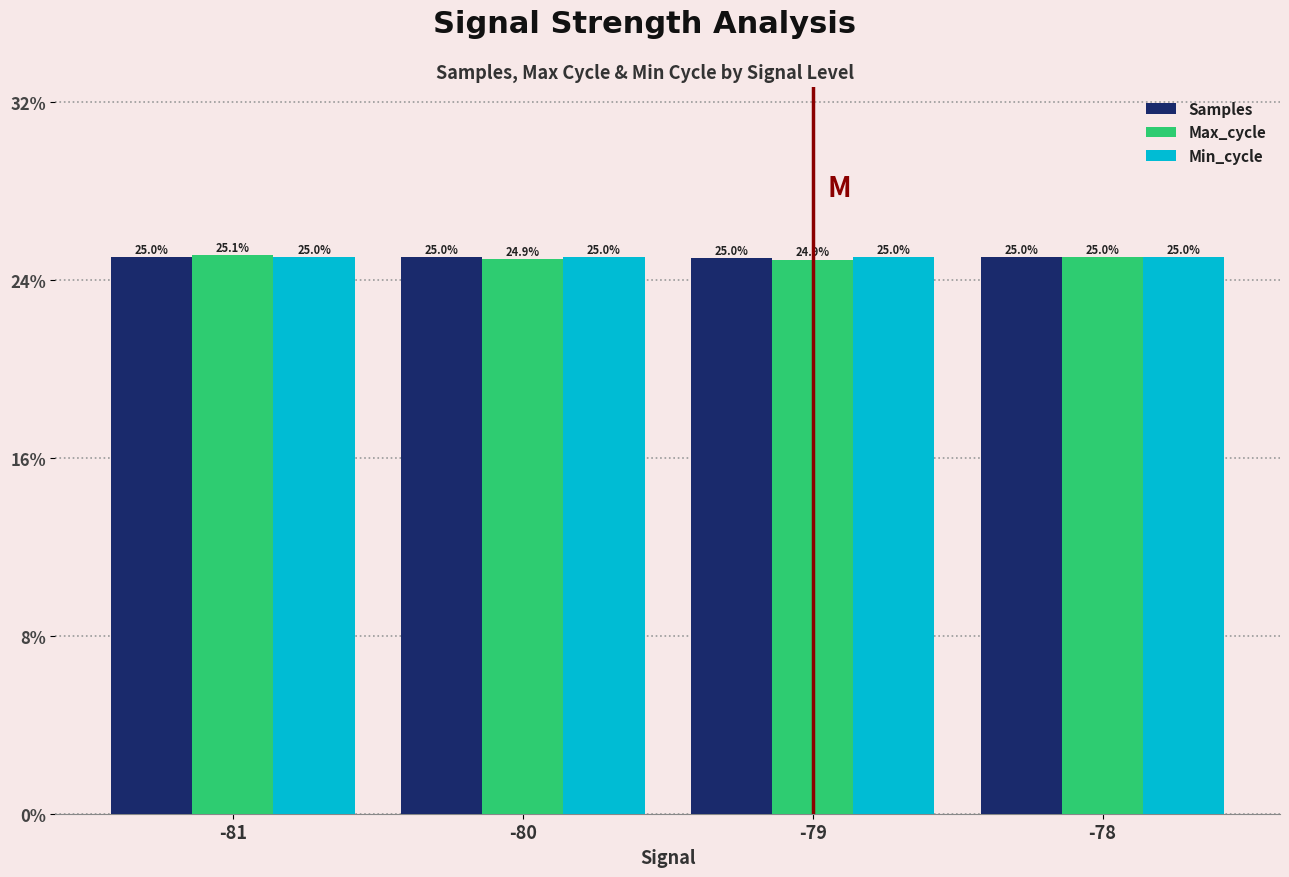

At which category is the sum across all series the highest?

-81